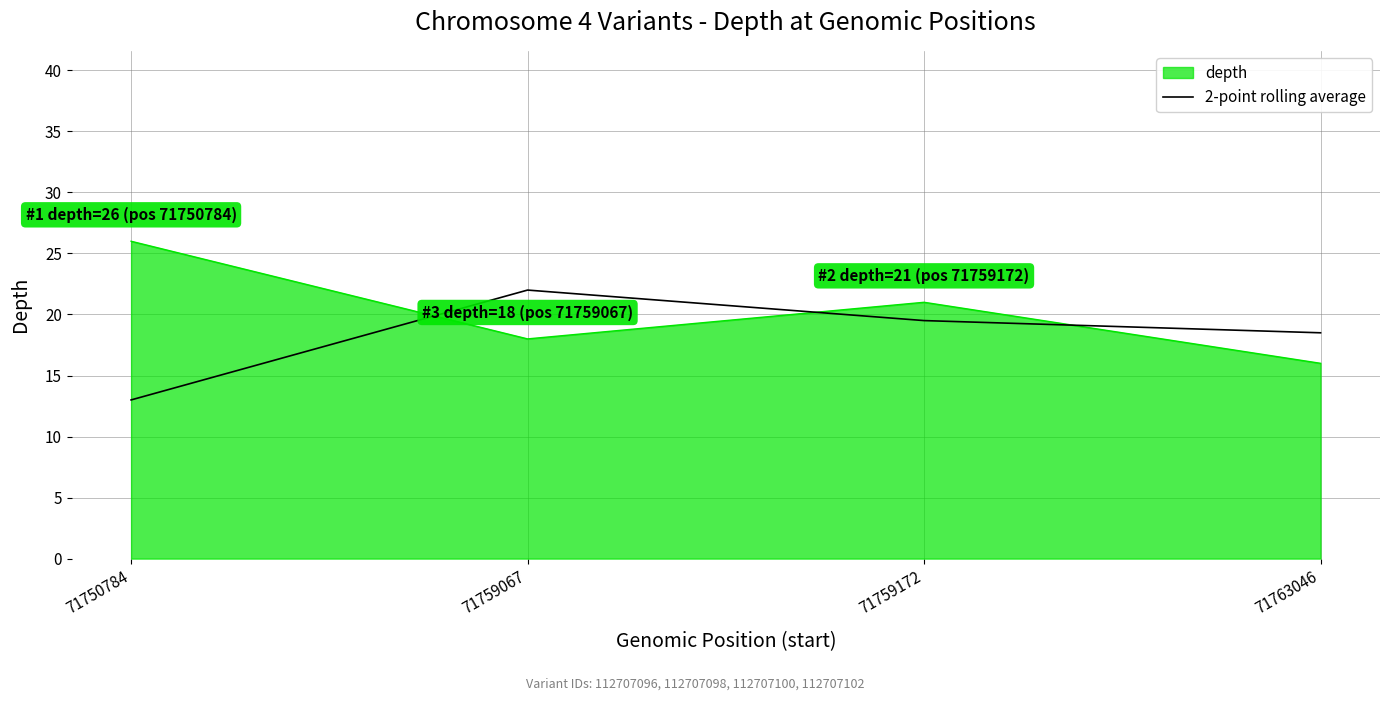

Between 71759067 and 71763046, which series saw the biggest shift?

2-point rolling average